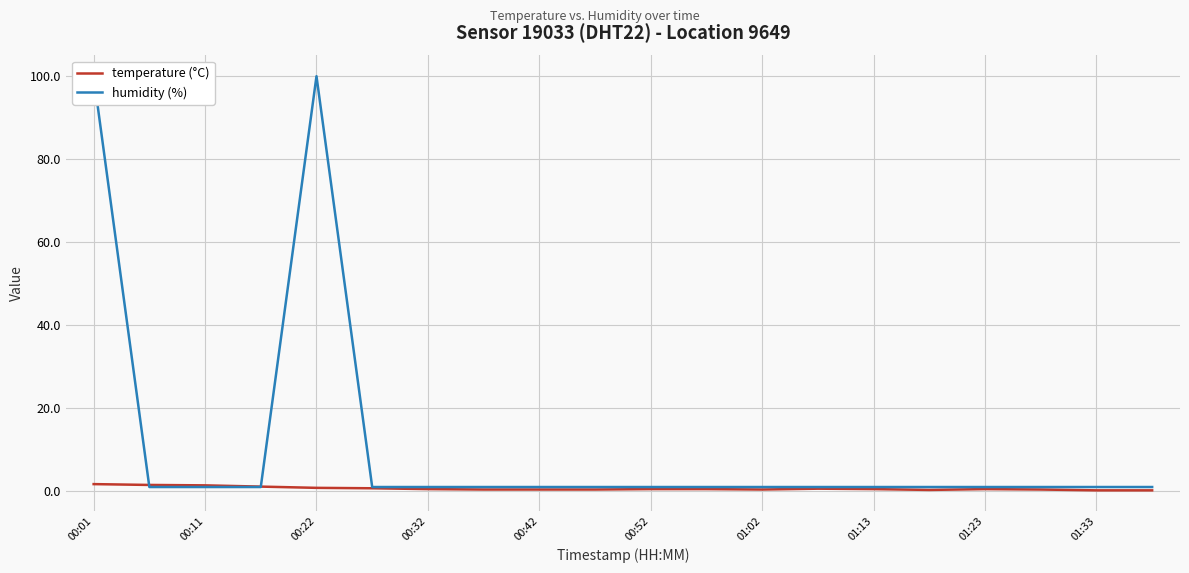

What are all the series names shown in the legend?

temperature (°C), humidity (%)